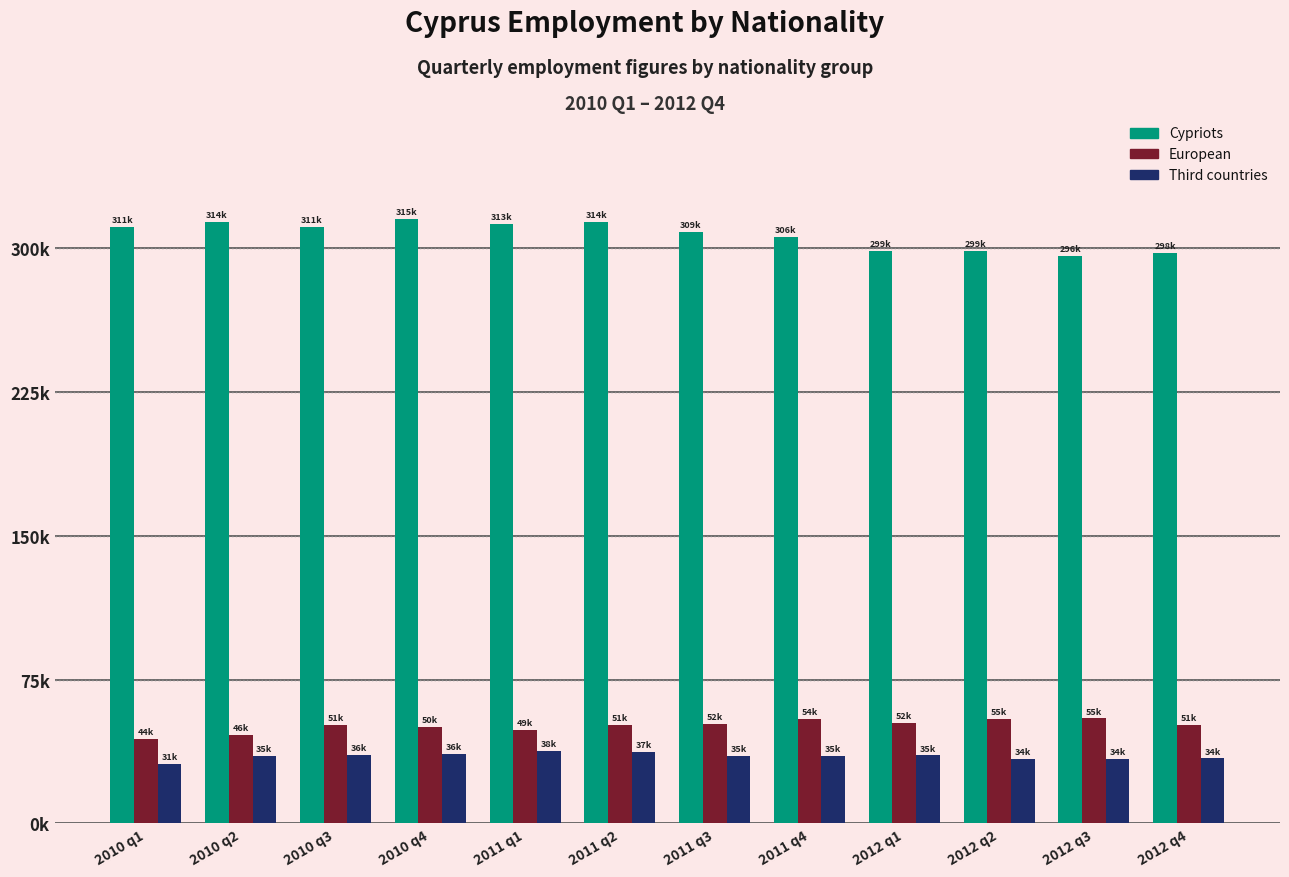

At which label does Cypriots reach its minimum?

2012 q3